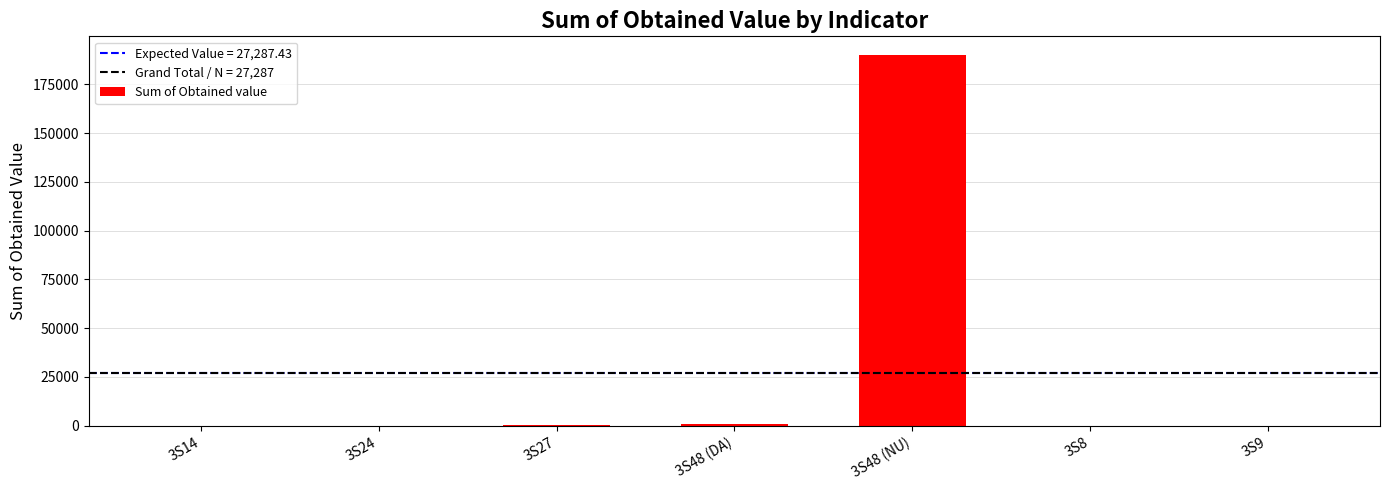

Are the bars horizontal?

No